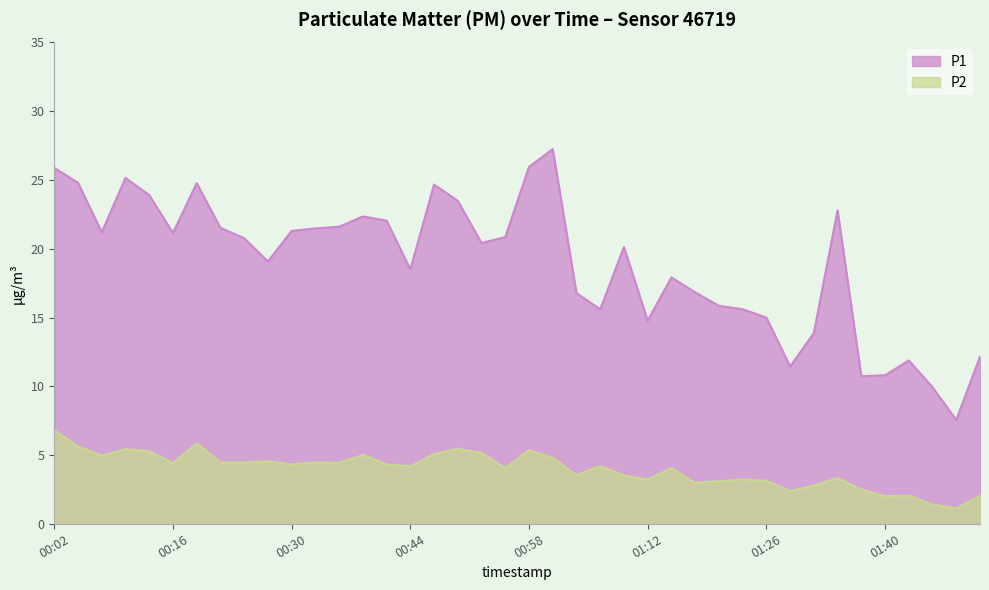

What value does the P1 series have at 00:22?

21.5